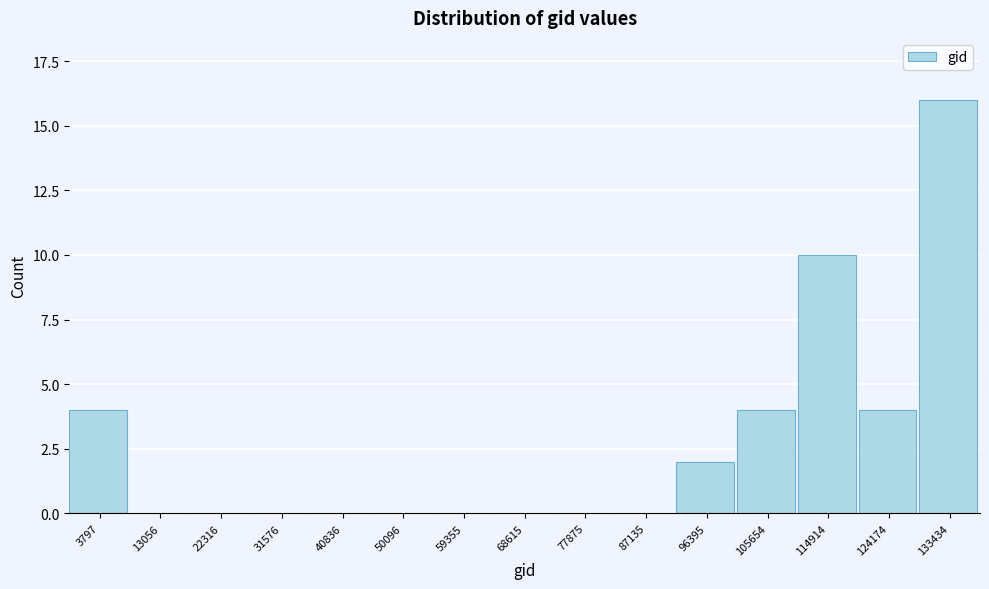

Reading left to right, what are all the values shown in this chart?

3797=4	13056=0	22316=0	31576=0	40836=0	50096=0	59355=0	68615=0	77875=0	87135=0	96395=2	105654=4	114914=10	124174=4	133434=16